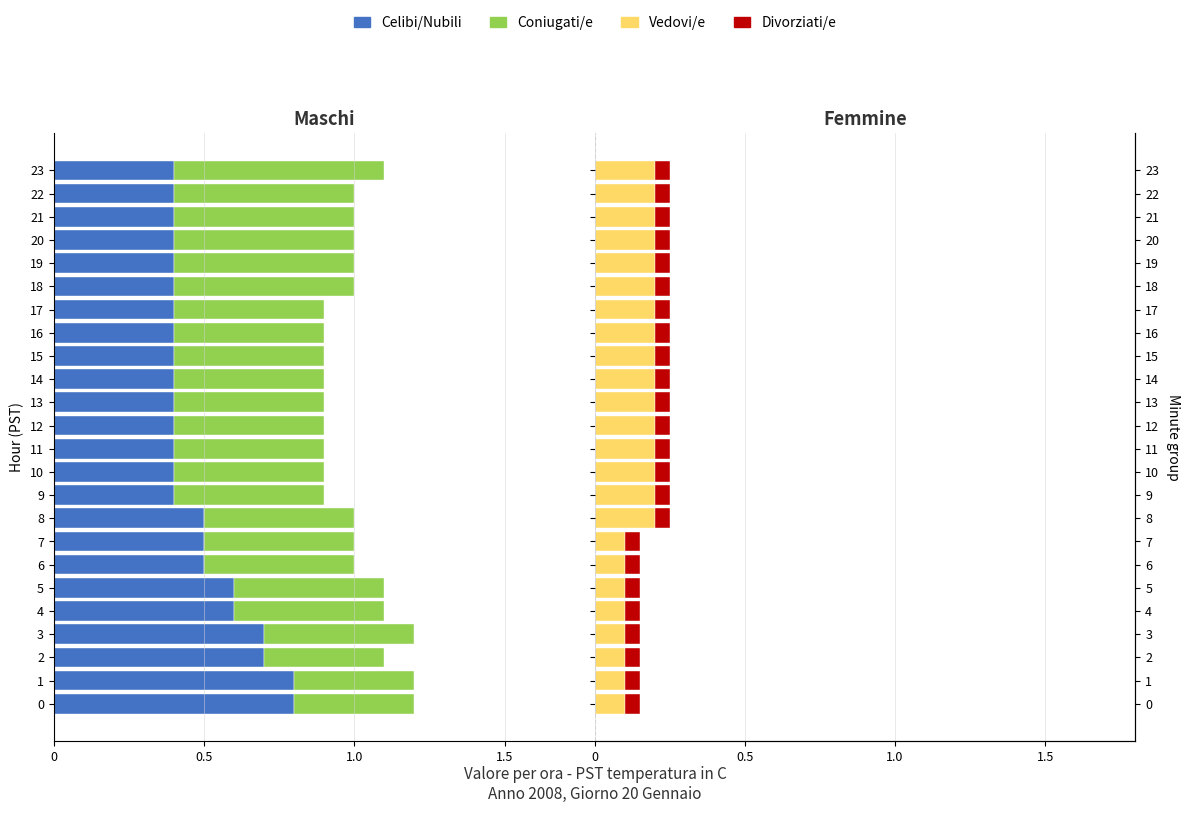

Count the number of categories in the chart.

24